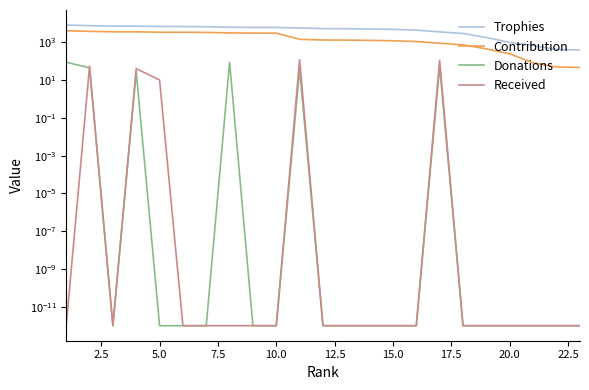

Does the chart have visible grid lines?

No